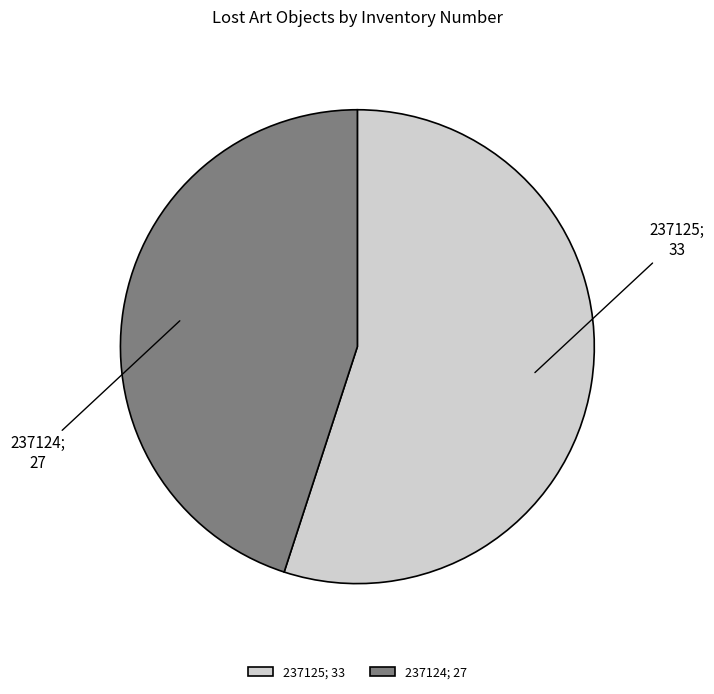

Approximately how many times larger is the value at 237125; 33 compared to 237124; 27?

1.2